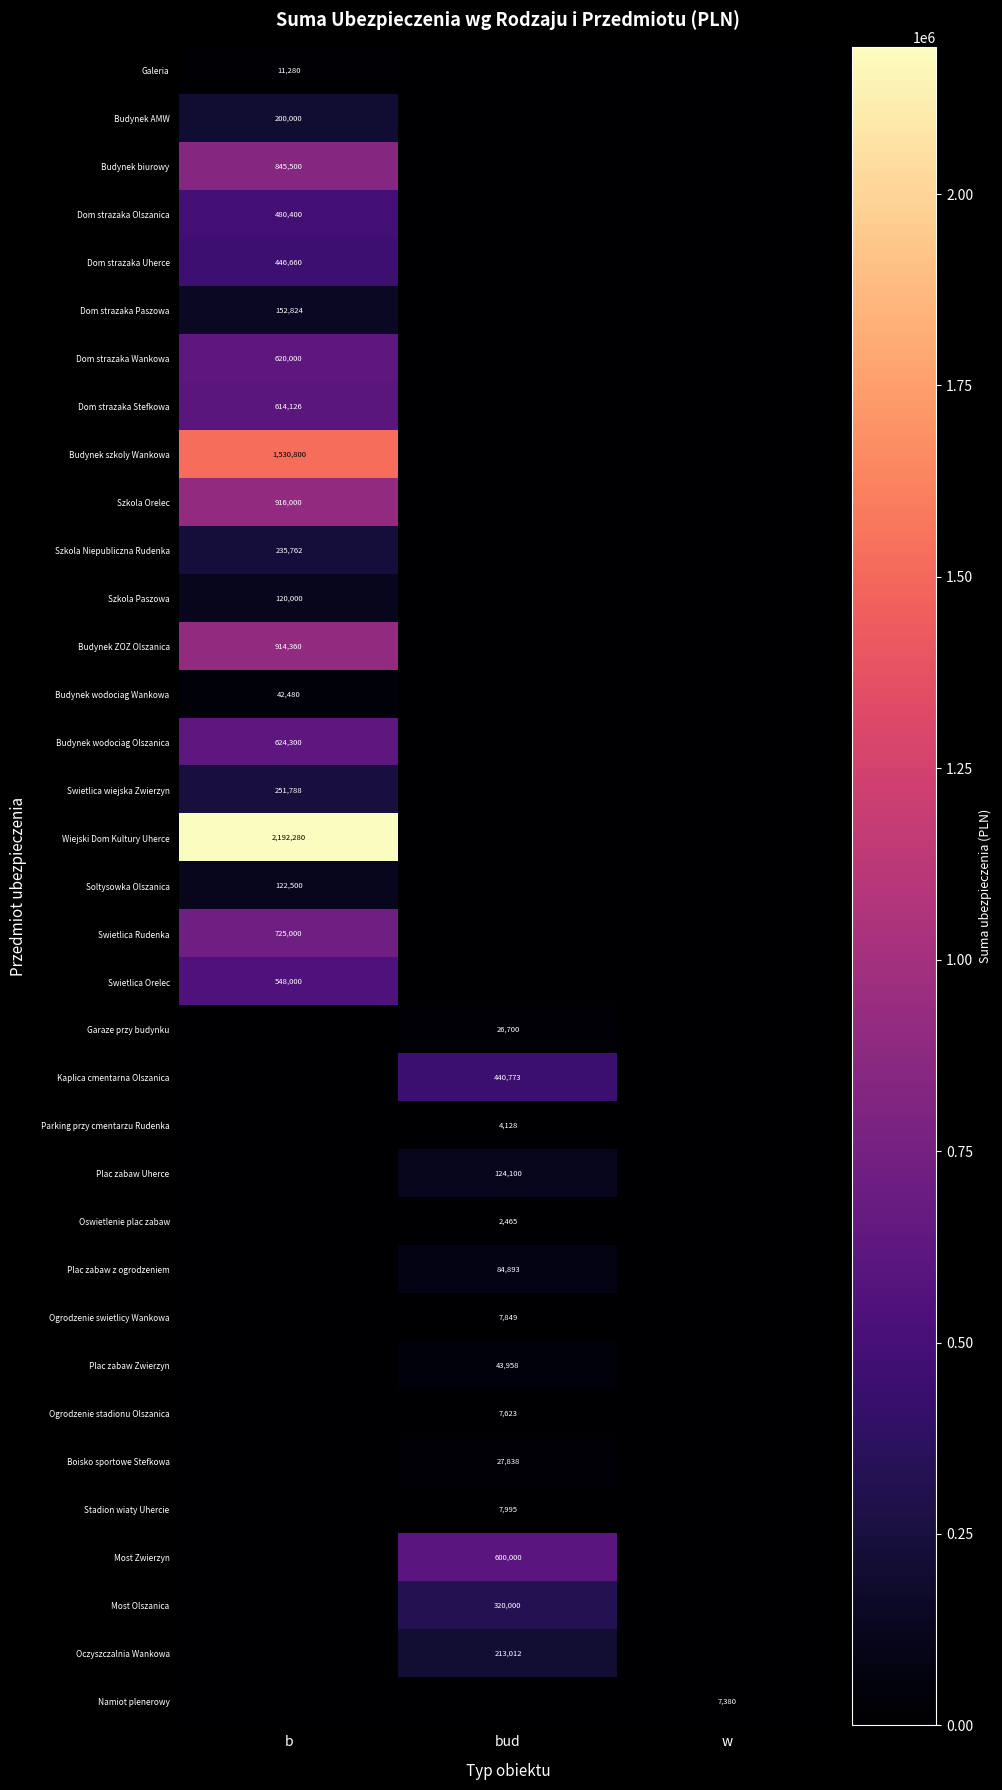

The value of Soltysowka Olszanica at b is 122500. True or false?

True